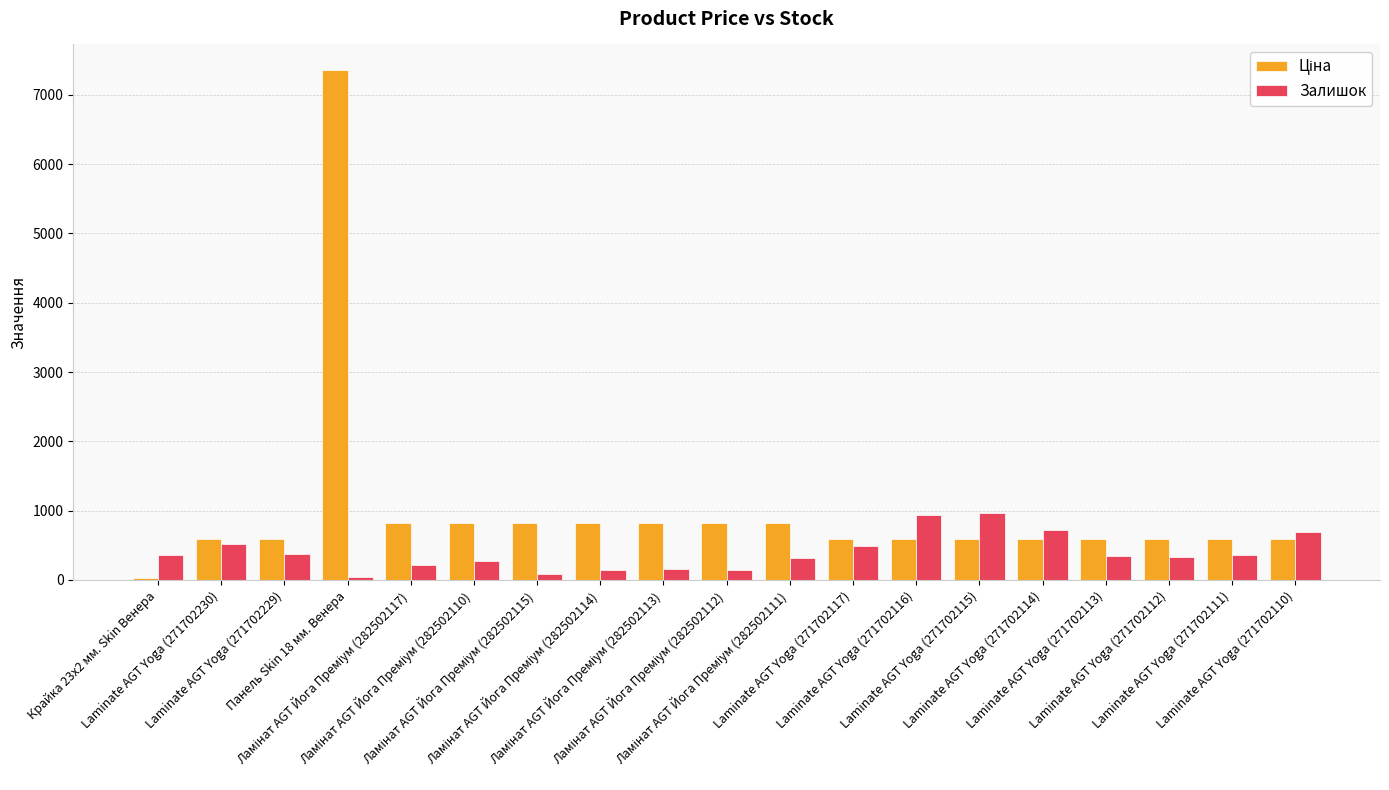

What is the sum of all Залишок values?

7452.0